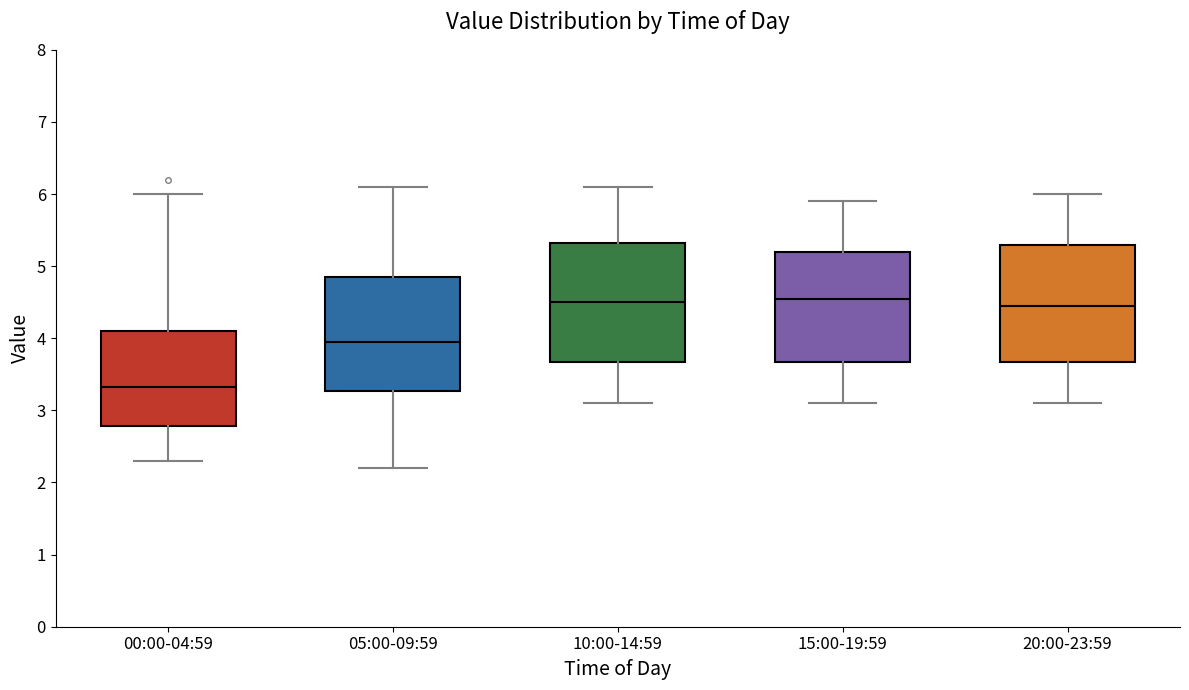

Which box's median line is the lowest?

00:00-04:59